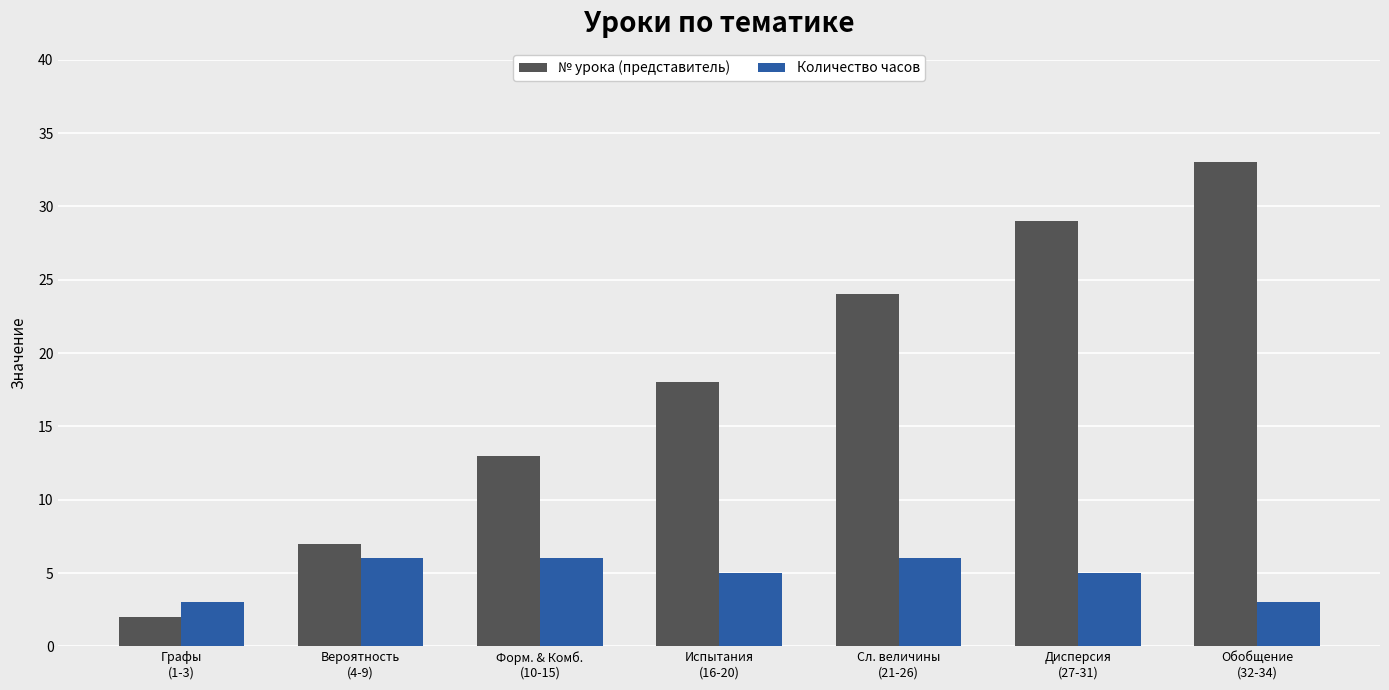

Reading left to right, extract all data points from this chart.

№ урока (представитель): 2	7	13	18	24	29	33
Количество часов: 3	6	6	5	6	5	3